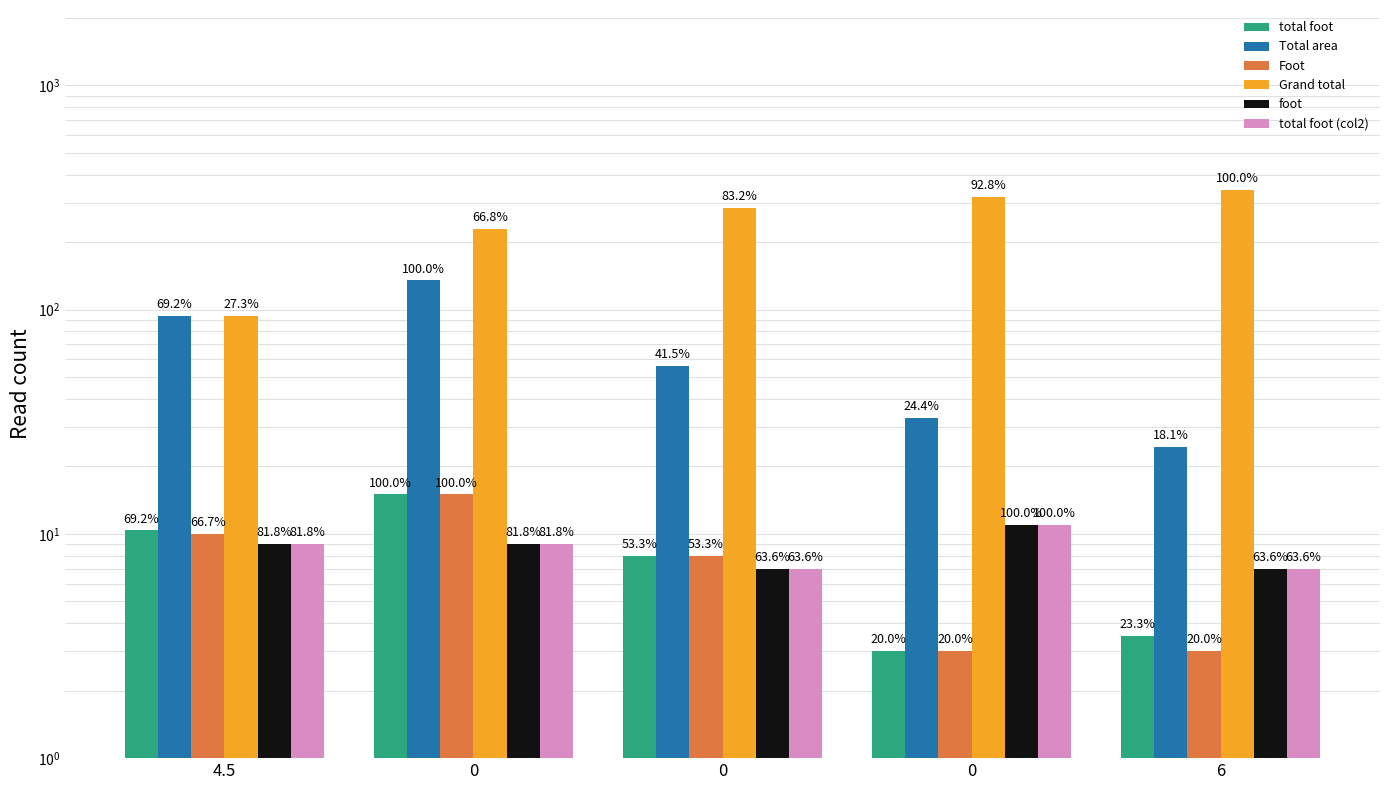

What is the difference between the foot values at 0 and 4.5?

2.0